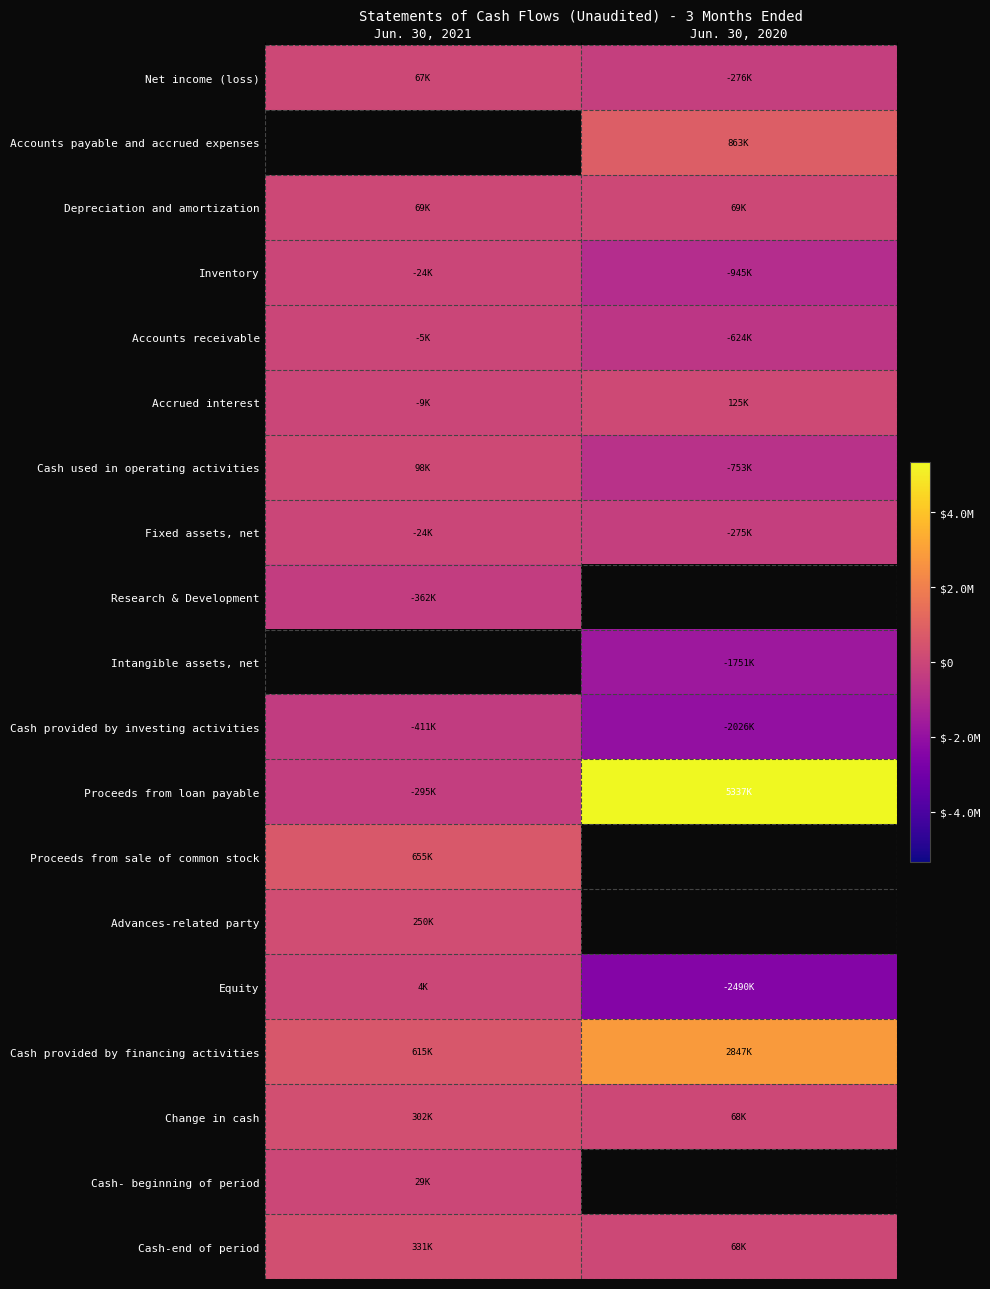

Which series has the largest range (max minus min)?

Proceeds from loan payable